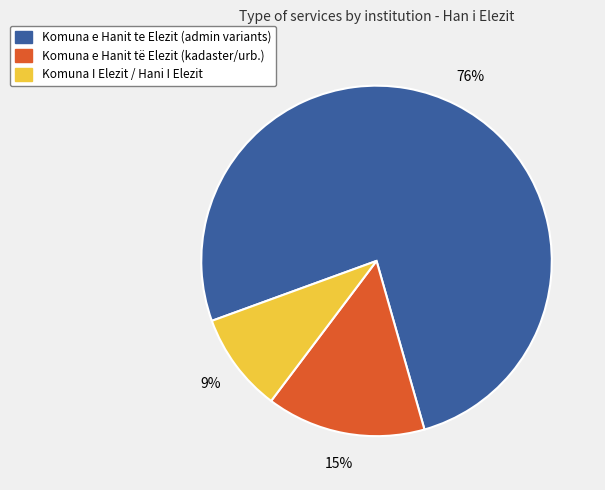

To the nearest percent, what percentage of the pie is Komuna e Hanit te Elezit?

76%